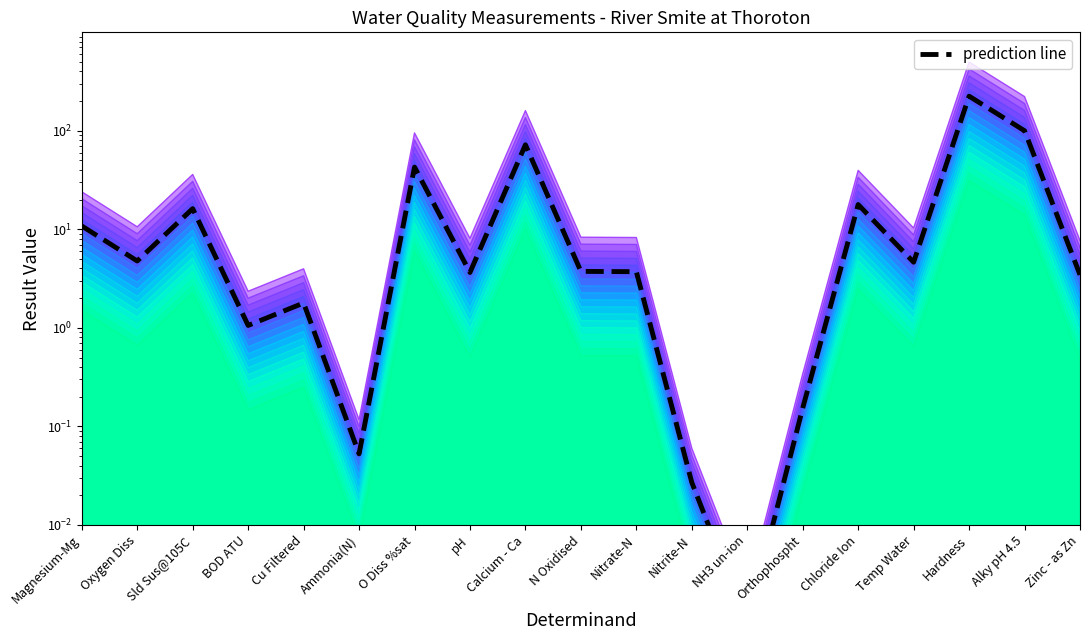

At which label does the data first exceed 3?

Magnesium-Mg